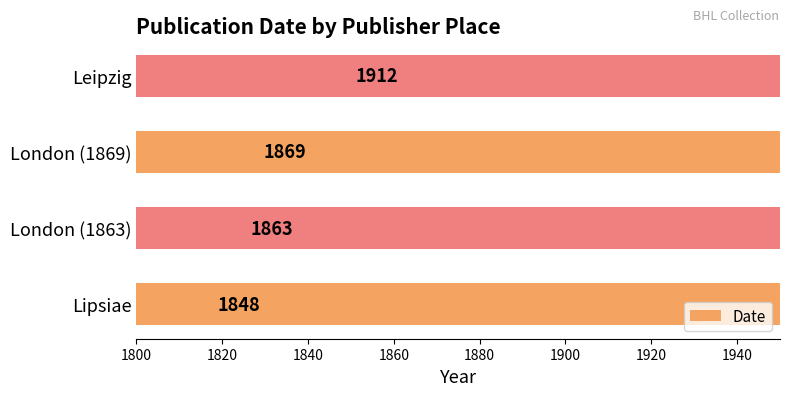

Which has a higher value, London (1863) or London (1869)?

London (1869)